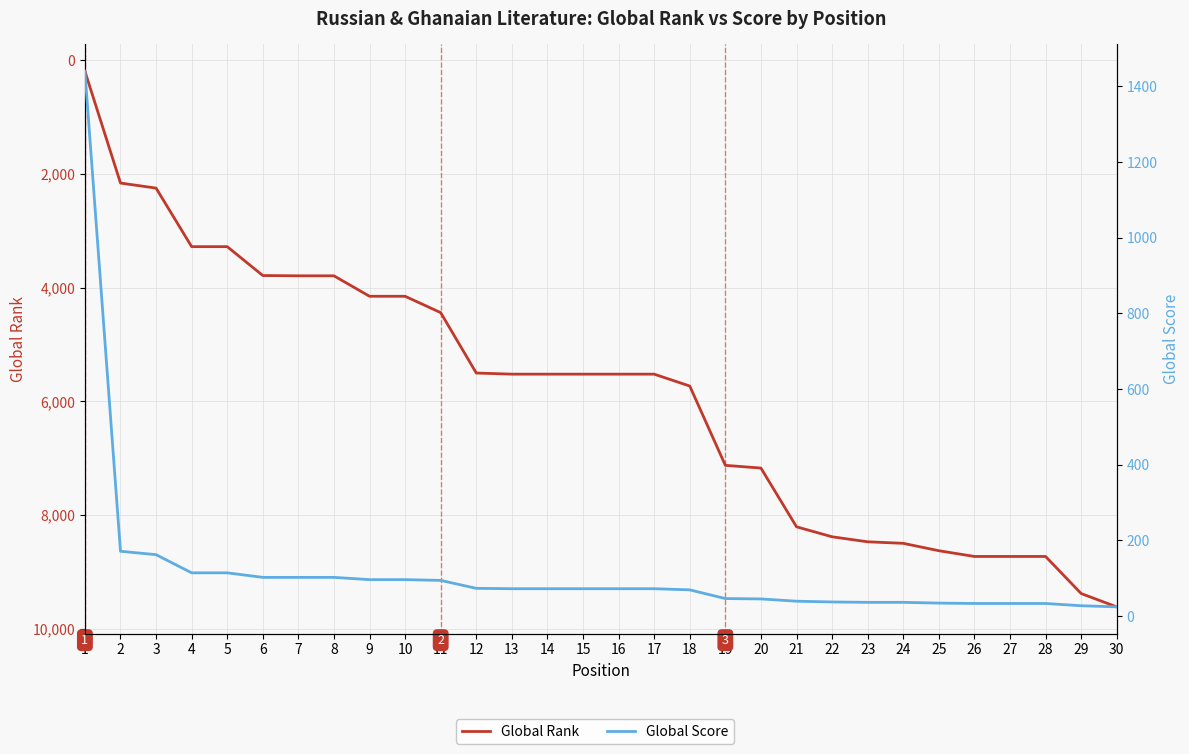

Reading right to left, extract all data points from this chart.

Global Rank: 30=9617	29=9382	28=8730	27=8730	26=8730	25=8629	24=8499	23=8472	22=8384	21=8208	20=7175	19=7127	18=5732	17=5523	16=5523	15=5523	14=5523	13=5523	12=5503	11=4441	10=4153	9=4153	8=3793	7=3793	6=3788	5=3280	4=3280	3=2250	2=2161	1=193
Global Score: 30=24	29=27	28=33	27=33	26=33	25=34	24=36	23=36	22=37	21=39	20=45	19=46	18=69	17=72	16=72	15=72	14=72	13=72	12=73	11=94	10=96	9=96	8=102	7=102	6=102	5=114	4=114	3=162	2=171	1=1440